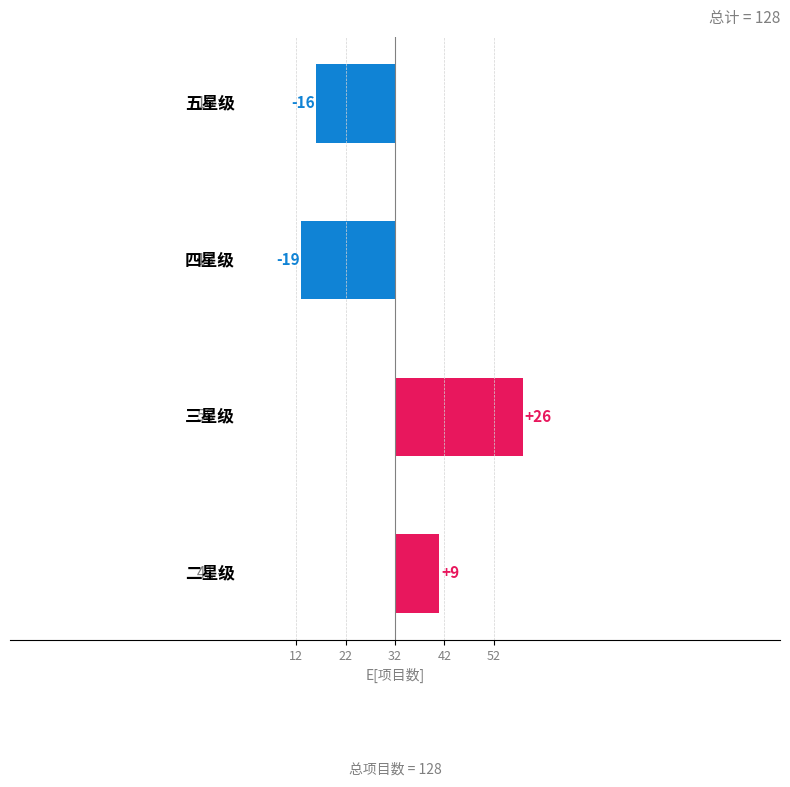

What is the approximate value at 22, to the nearest 5?

-20